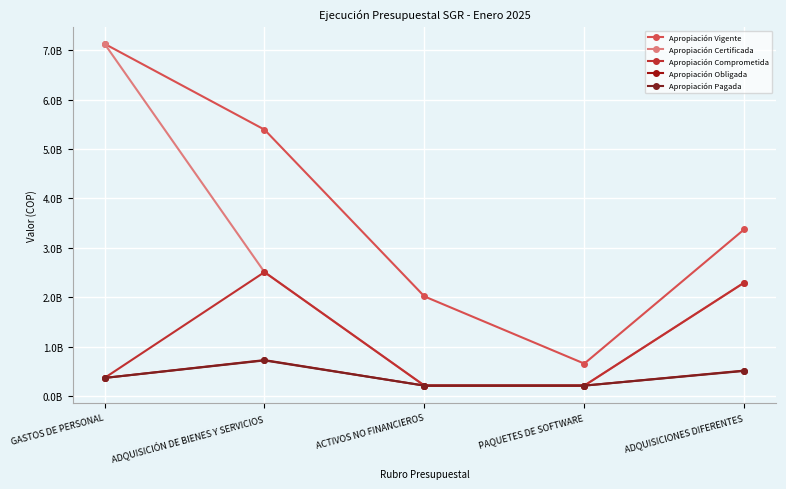

Is it true that Apropiación Obligada equals 331880204.8 at PAQUETES DE SOFTWARE?

False